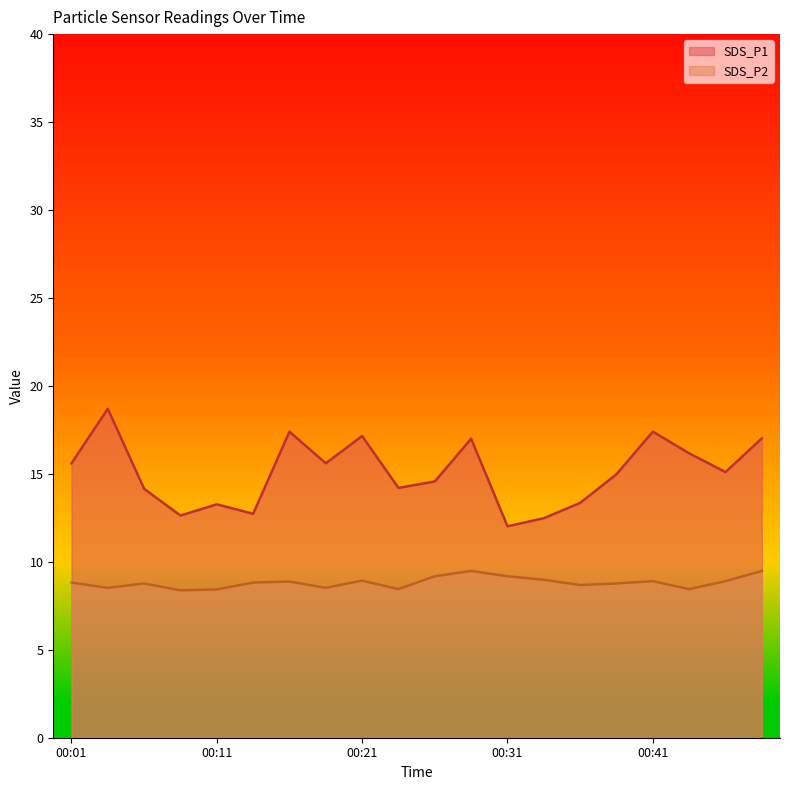

What is the approximate value of SDS_P2 at 00:33?

9.0